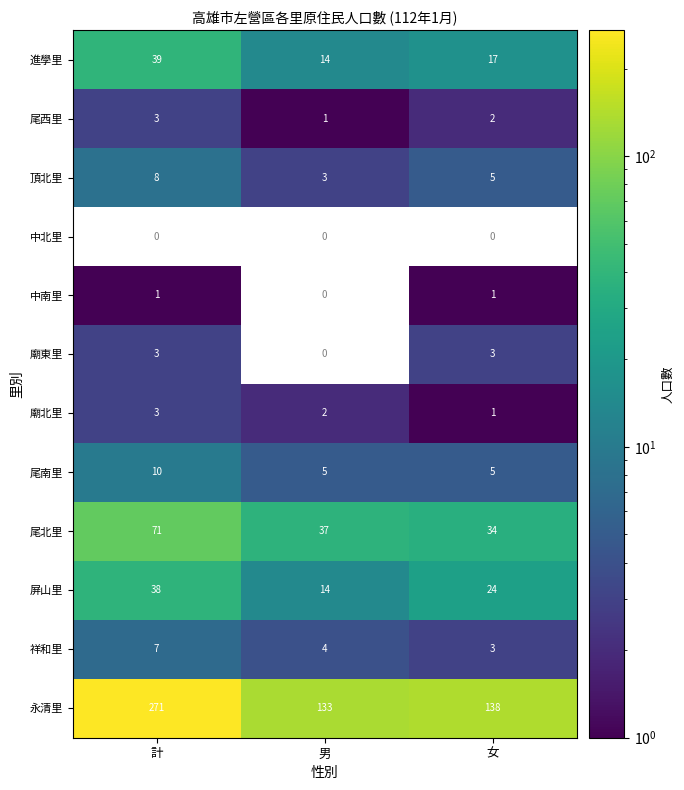

The 尾北里 series shows 42.0 at 計. True or false?

False